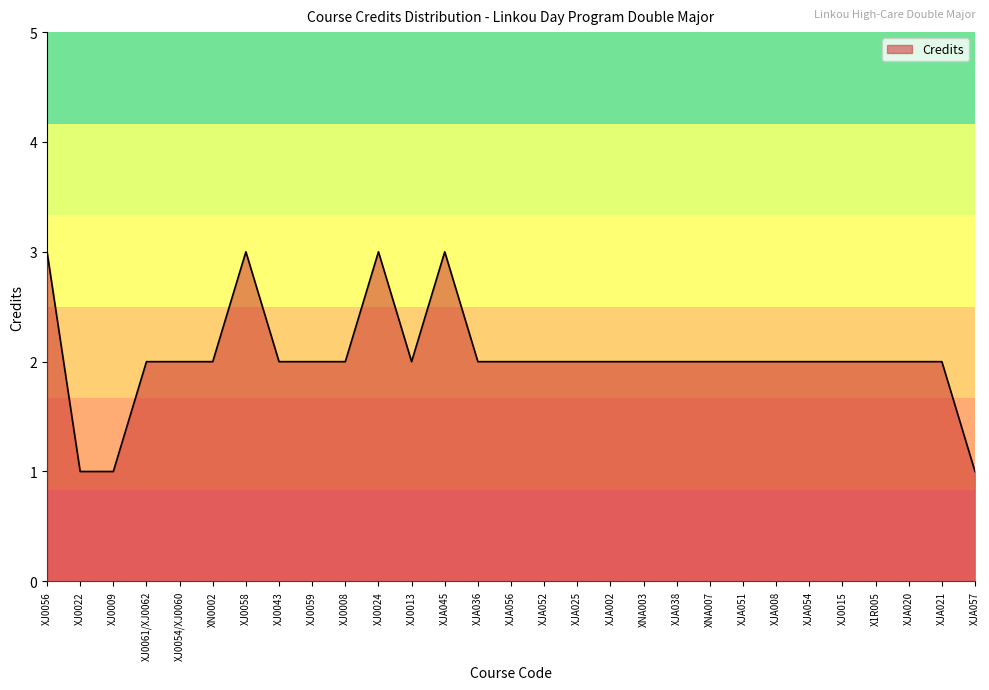

What position from the right is XNA007?

9